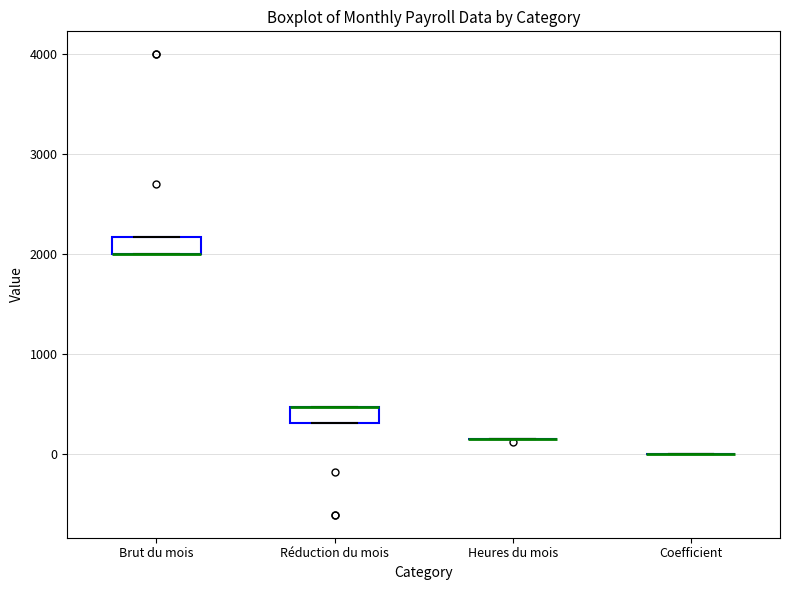

Where is the lower edge of the box for Réduction du mois on the y-axis? The values are not printed on the chart, so give them approximately, as read against the axis.

300